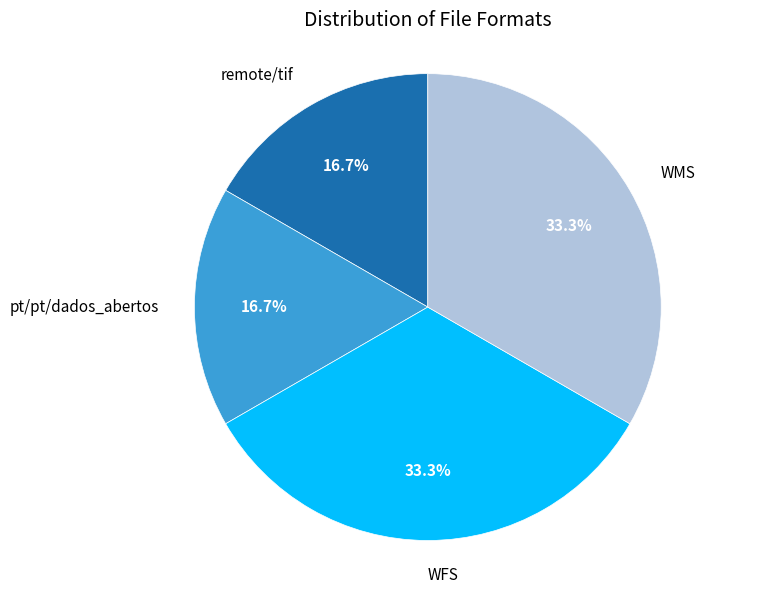

How many slices are in this pie chart?

4